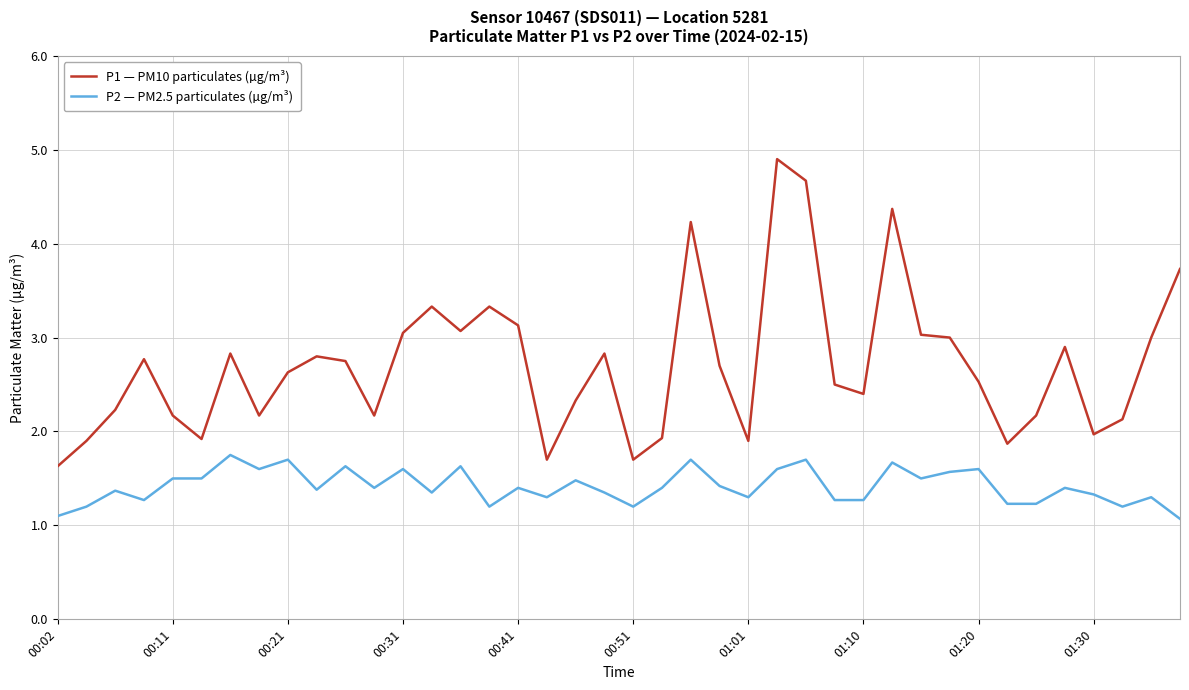

What is the maximum value shown in the chart?

4.9